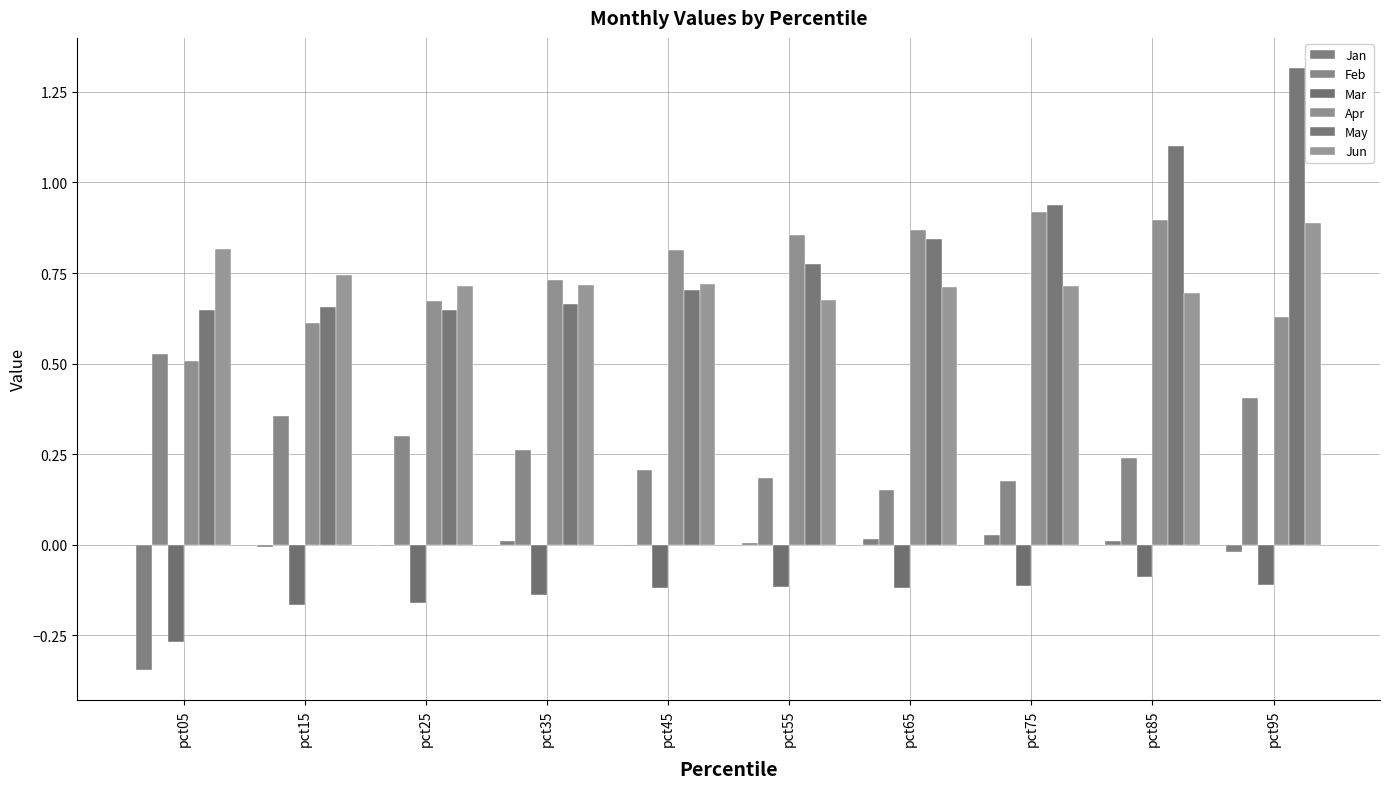

What is the difference between the Feb values at pct75 and pct15?

0.2